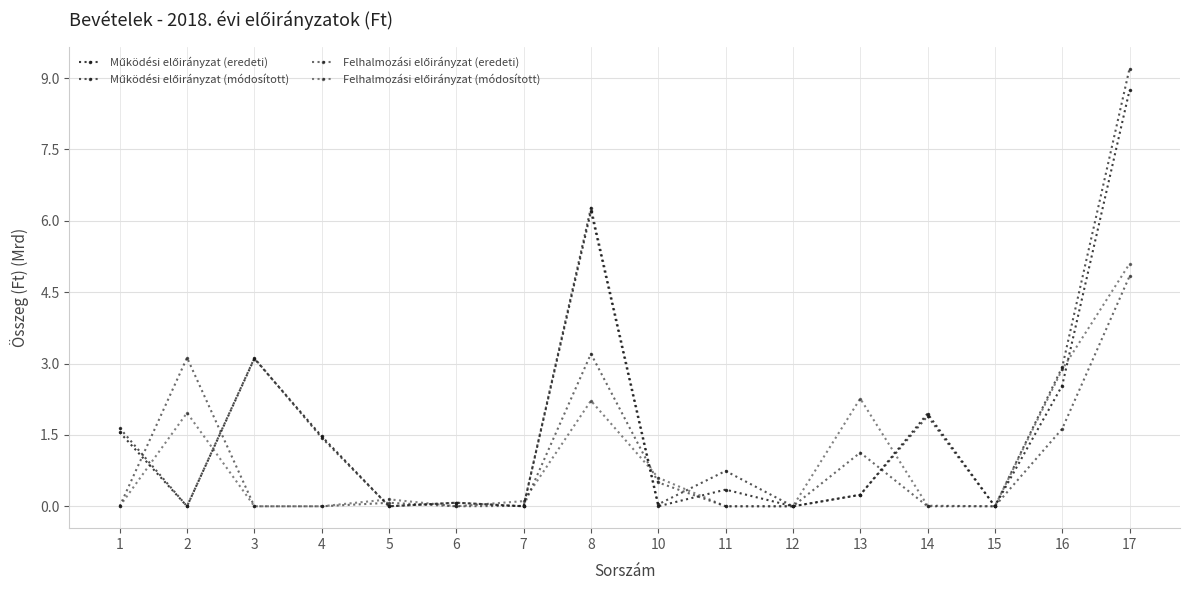

True or false: Működési előirányzat (módosított) and Felhalmozási előirányzat (módosított) intersect in this chart.

True